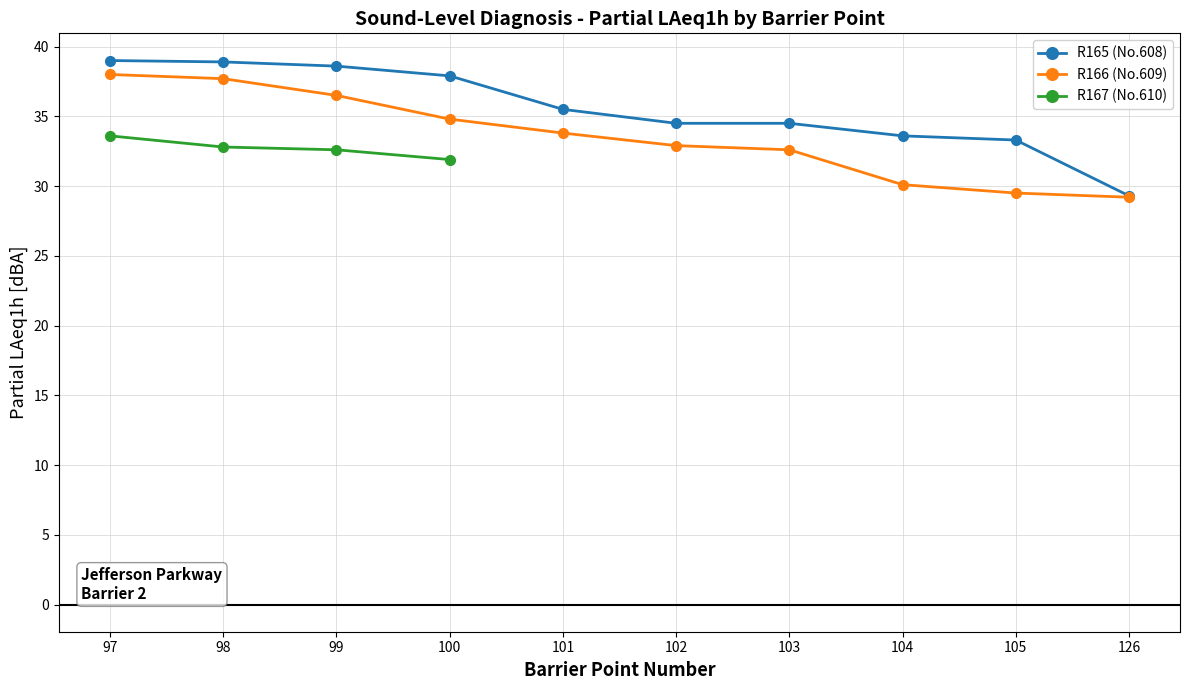

What is the value of the R166 (No.609) point at the 5th from the left?

33.8